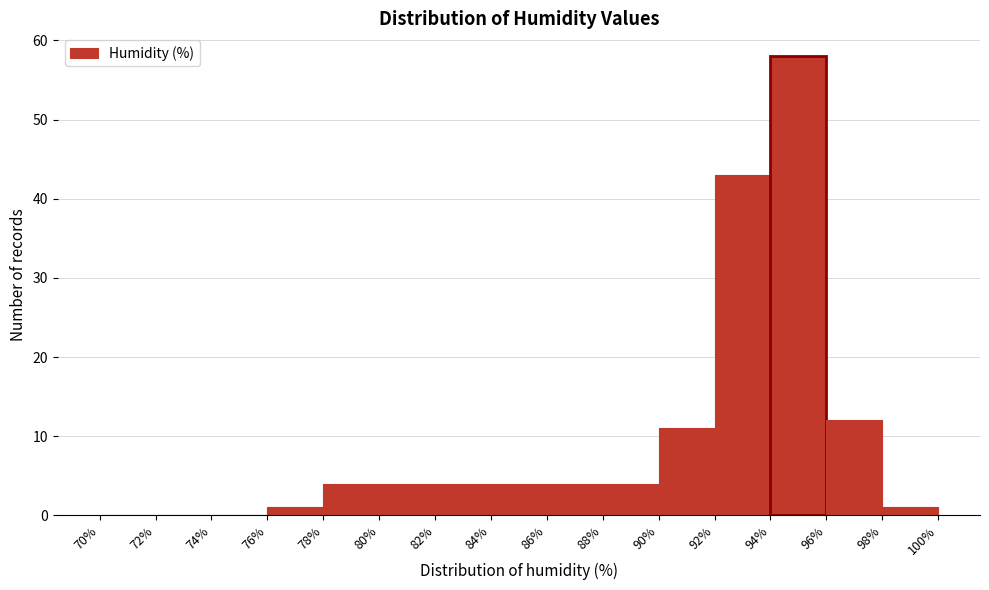

Reading left to right, list every bar in this chart as the range it spans on the x-axis followed by its height. The values are not printed on the chart, so give them approximately, as read against the axis.

70% to 72%: 0
72% to 74%: 0
74% to 76%: 0
76% to 78%: 1
78% to 80%: 4
80% to 82%: 4
82% to 84%: 4
84% to 86%: 4
86% to 88%: 4
88% to 90%: 4
90% to 92%: 11
92% to 94%: 43
94% to 96%: 58
96% to 98%: 12
98% to 100%: 1